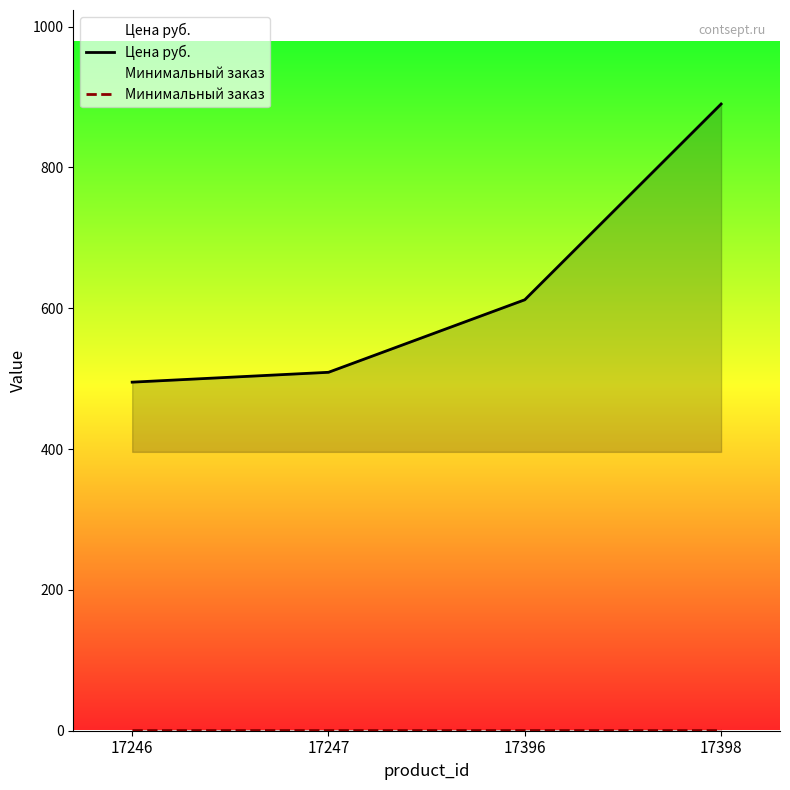

The Минимальный заказ series shows 0 at 17398. True or false?

False